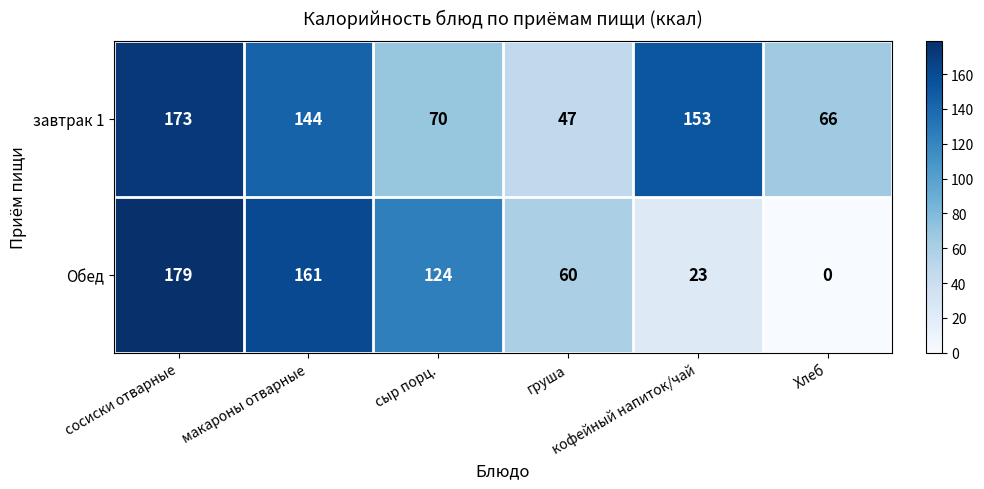

How many categories are shown in the chart?

6